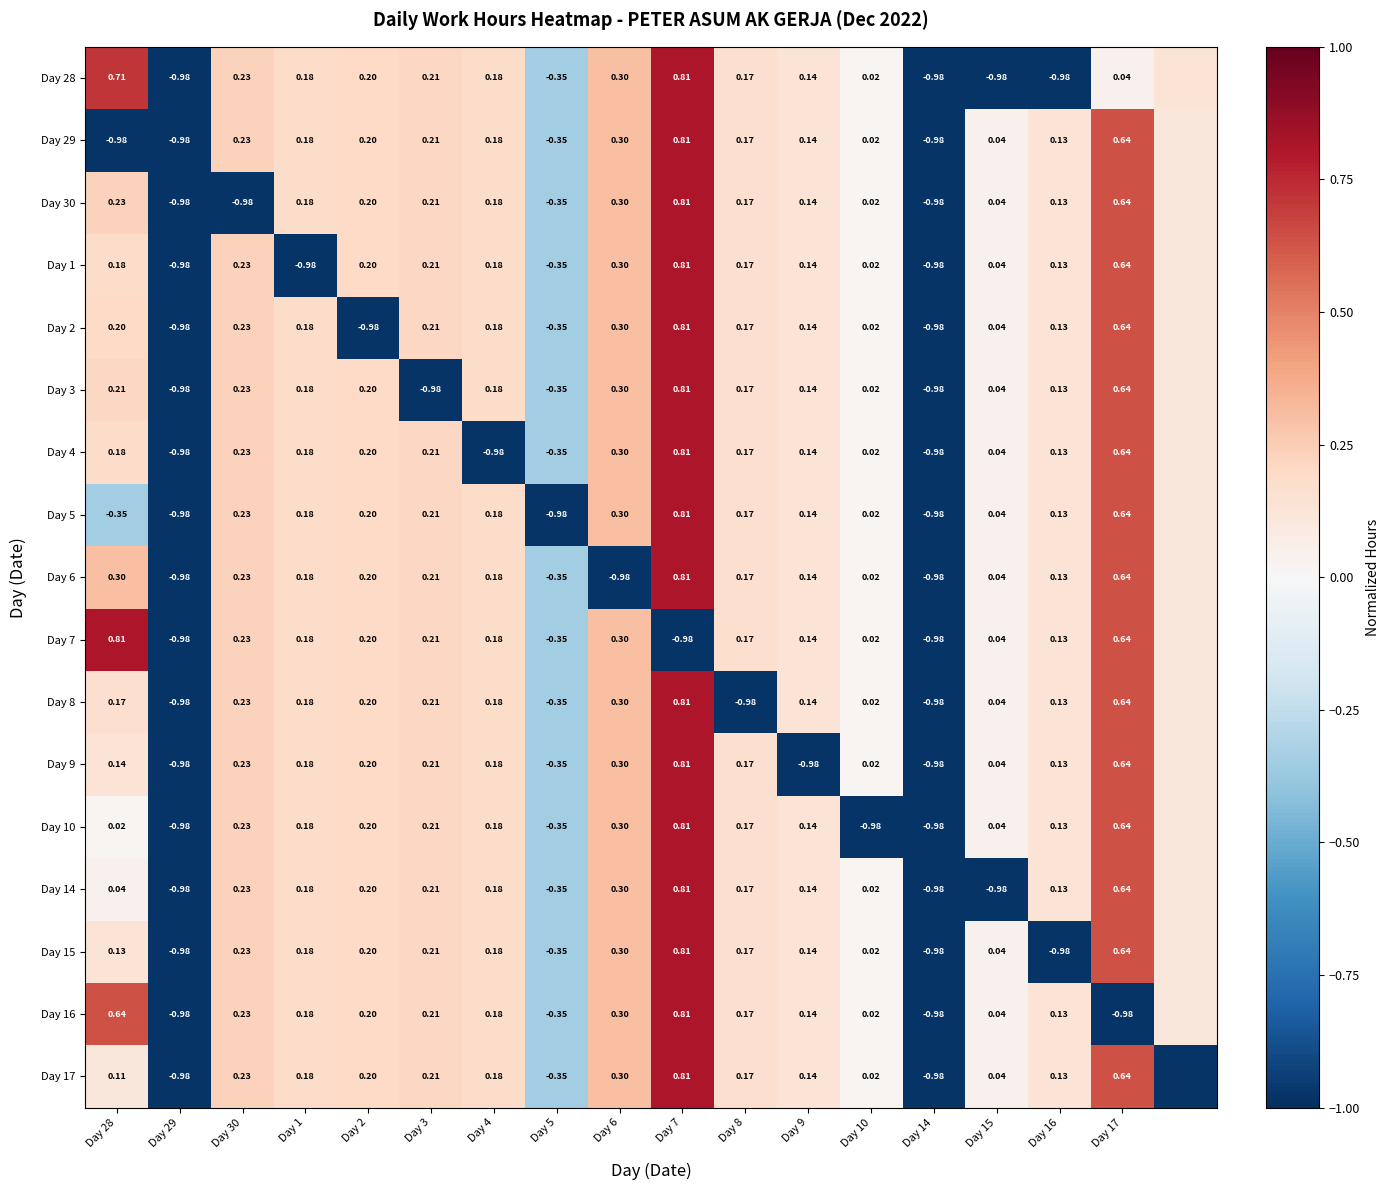

What is the maximum value shown in the chart?

0.8